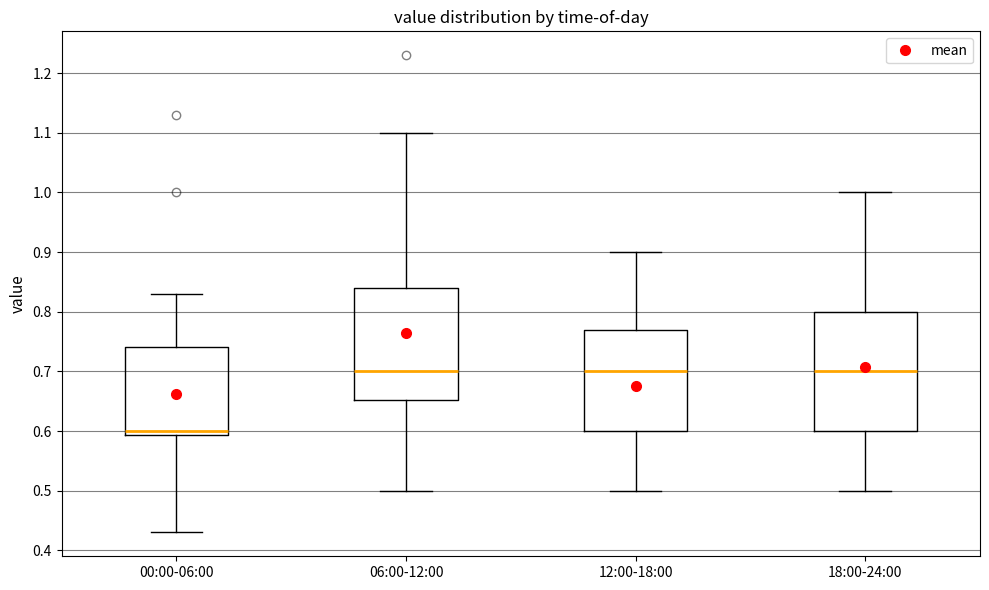

Comparing the boxes themselves (not the whiskers), which one is the tallest?

18:00-24:00